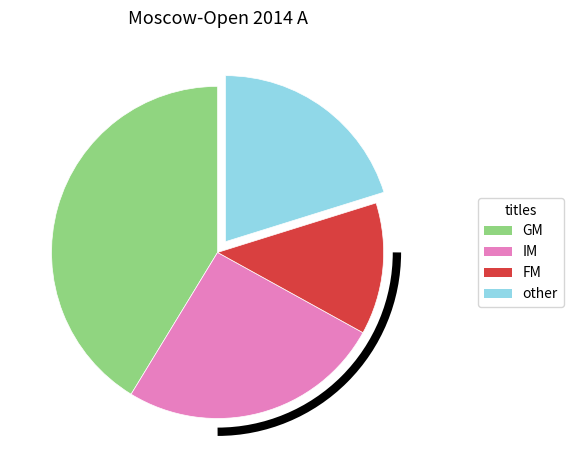

Is there a majority slice in this chart?

No